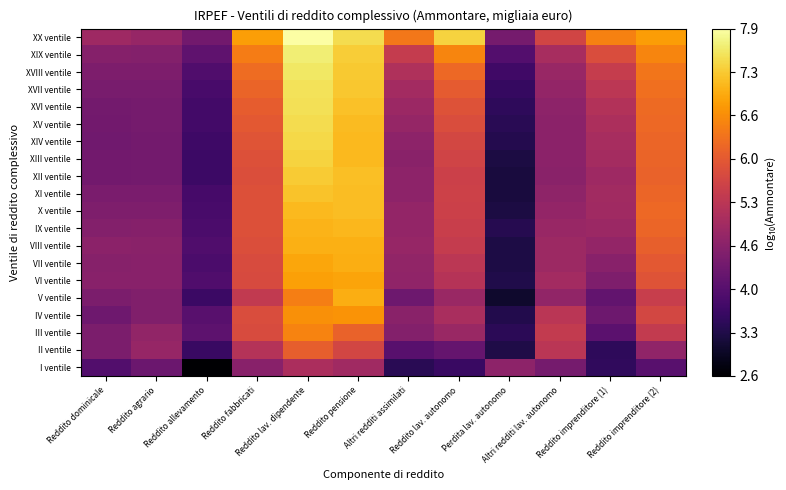

Which series has the largest total across all categories?

XX ventile